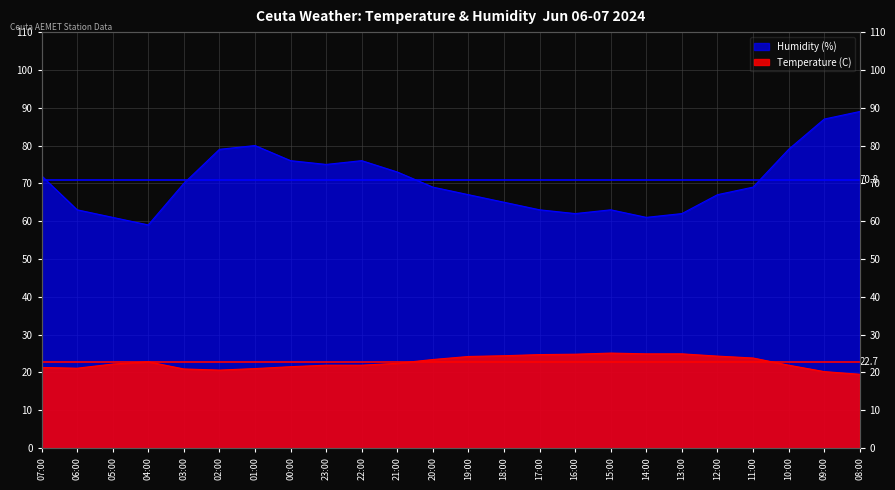

At which label is Temperature (C) closest to 22?

23:00